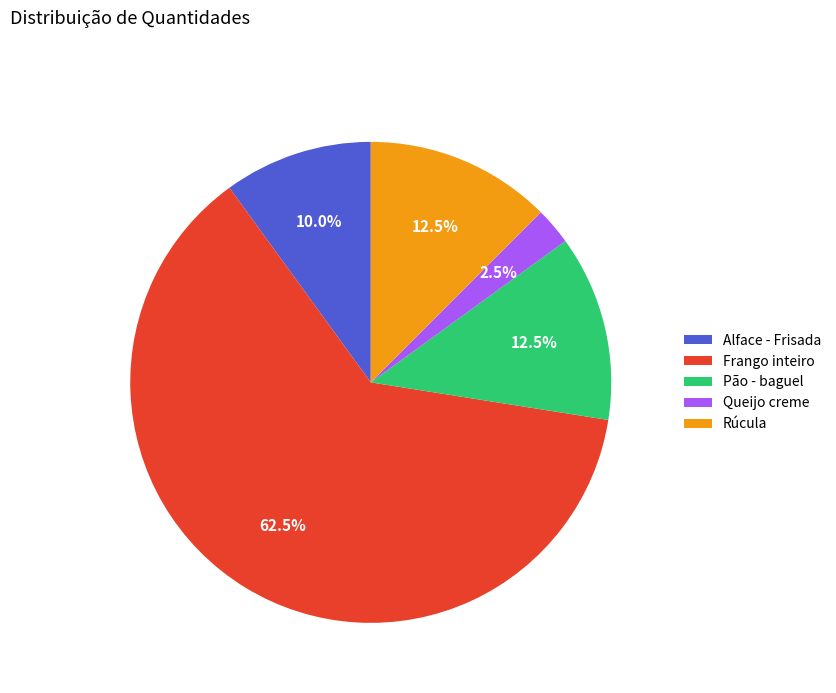

To the nearest percent, what is the difference between the largest and smallest slice percentages?

60%